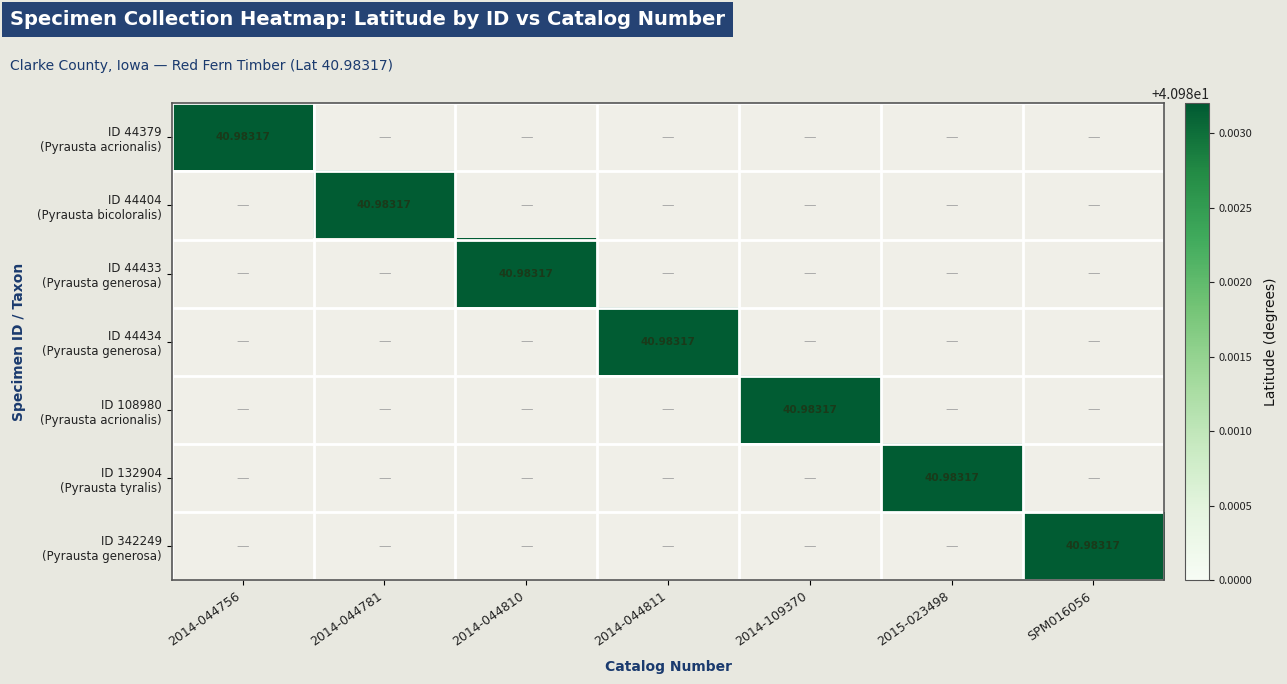

Is it true that ID 44379 (Pyrausta acrionalis) equals 41.0 at 2014-044756?

True